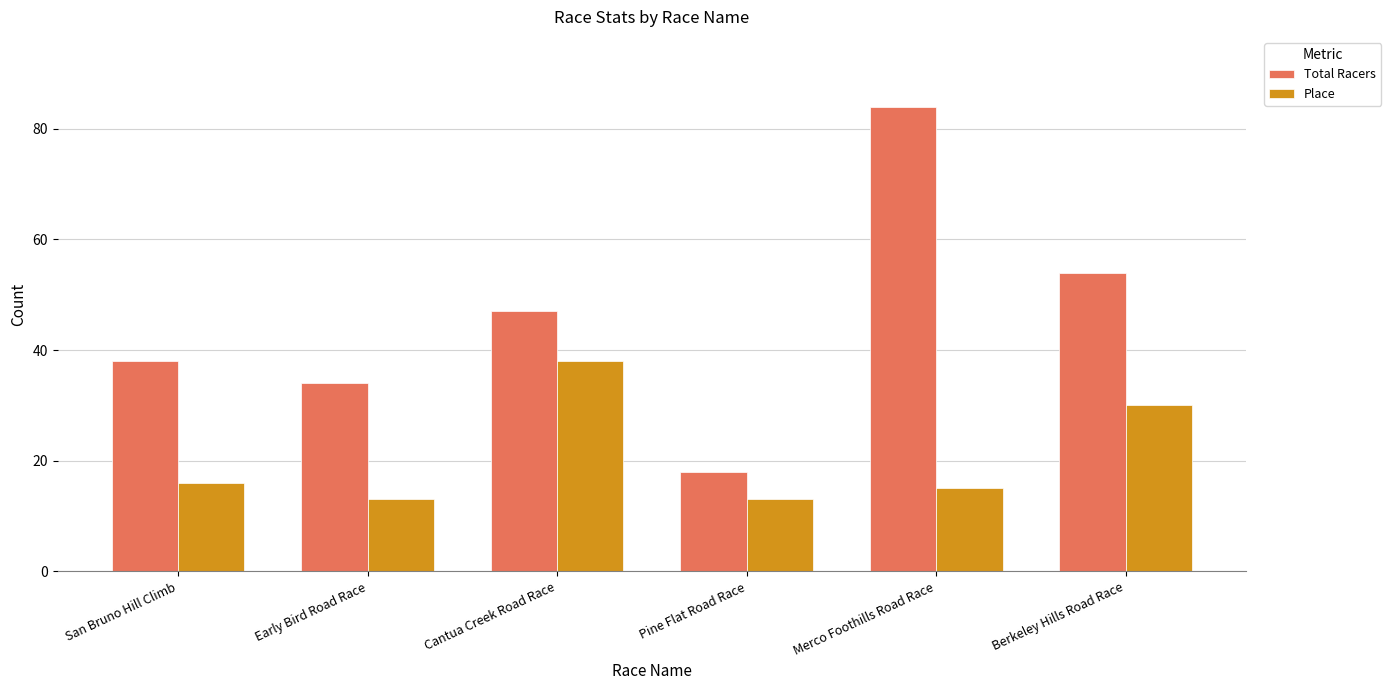

Reading right to left, what are all the values shown in this chart?

Total Racers: Berkeley Hills Road Race=54	Merco Foothills Road Race=84	Pine Flat Road Race=18	Cantua Creek Road Race=47	Early Bird Road Race=34	San Bruno Hill Climb=38
Place: Berkeley Hills Road Race=30	Merco Foothills Road Race=15	Pine Flat Road Race=13	Cantua Creek Road Race=38	Early Bird Road Race=13	San Bruno Hill Climb=16